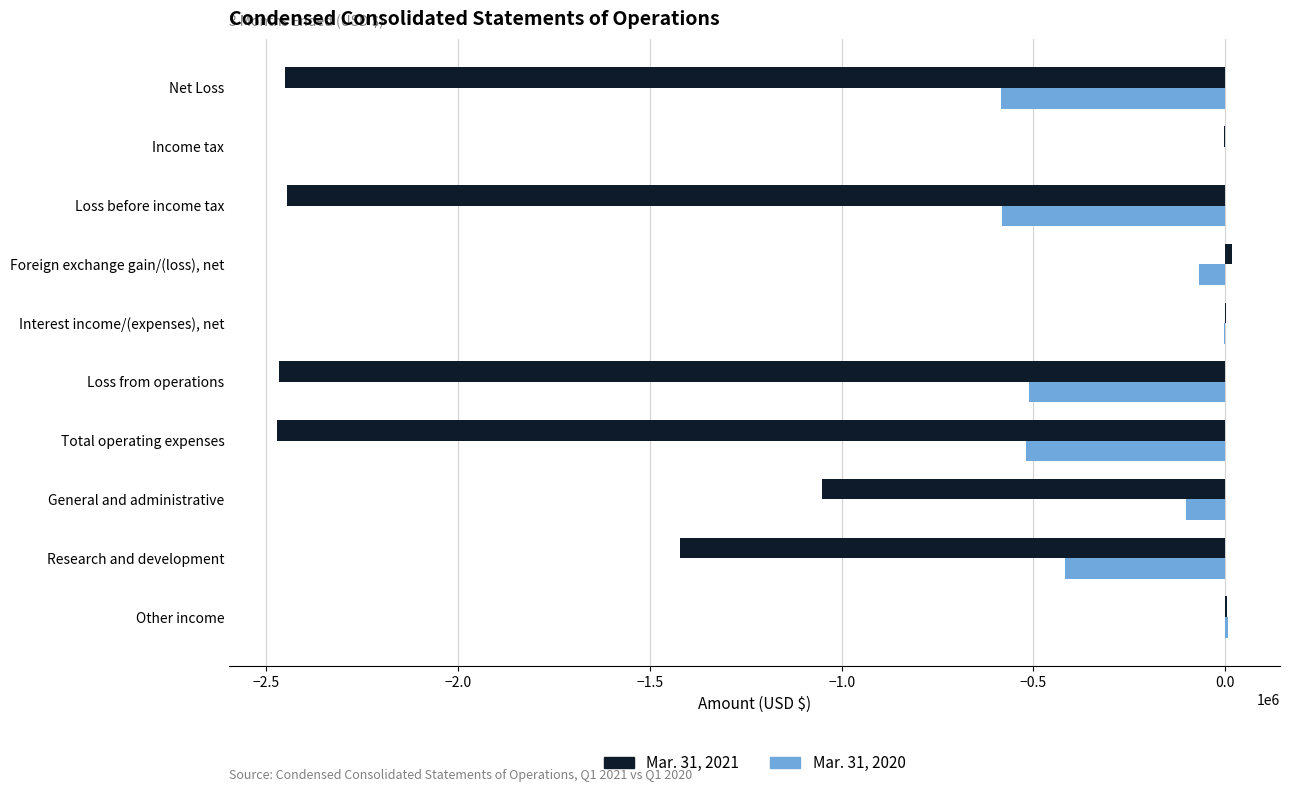

What is the sum of the Mar. 31, 2020 values at Loss from operations and General and administrative?

-613934